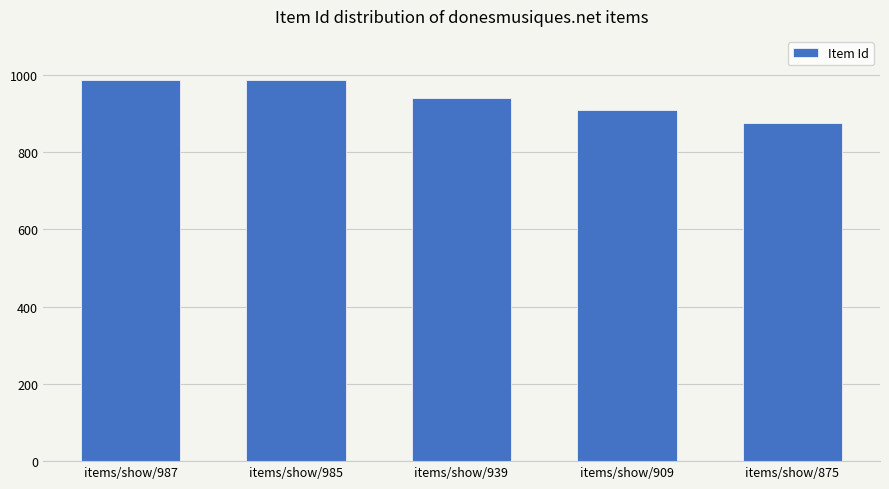

What is the approximate value at items/show/987?

987